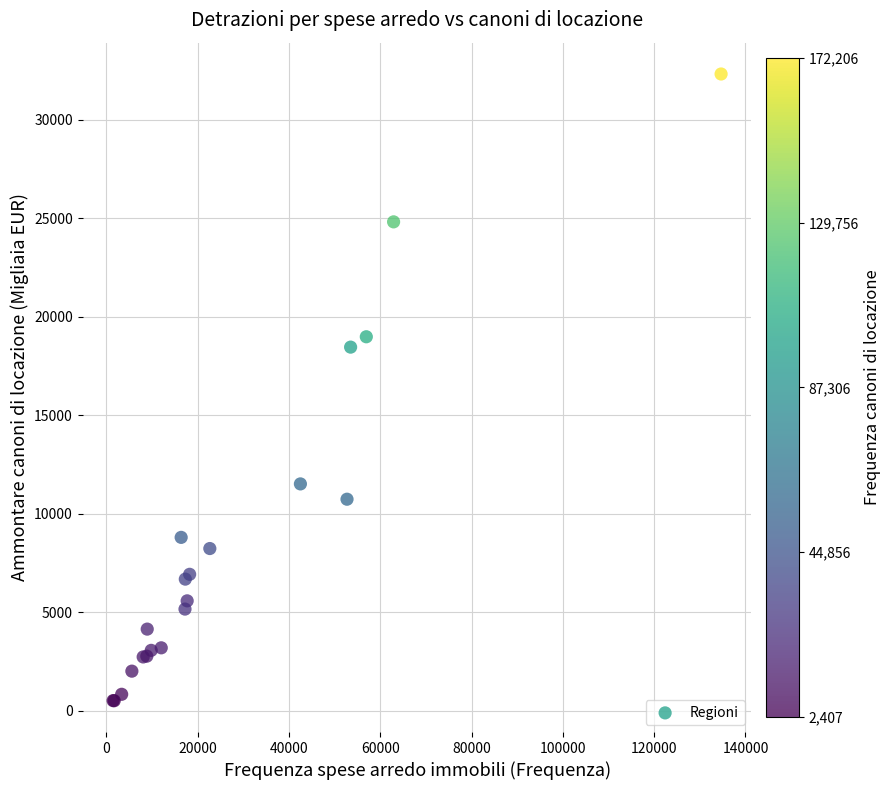

What Y value in the scatter plot is closest to 16416?

18457